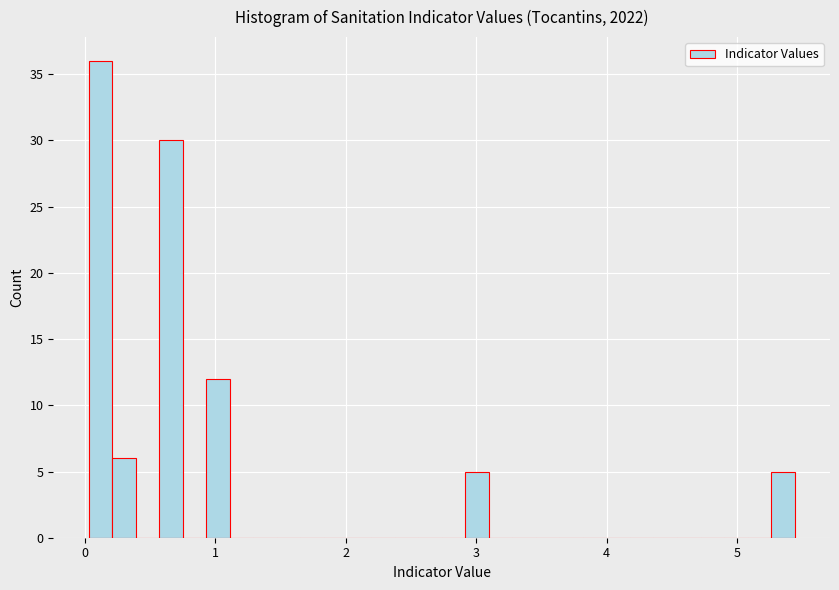

Read against the x-axis, roughly where is the centre of the tallest bar?

0.1